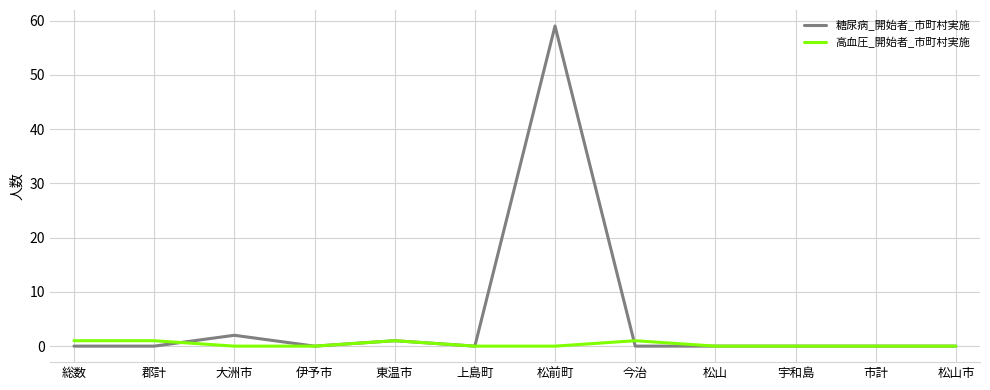

Rank the series by their maximum value, from lowest to highest.

高血圧_開始者_市町村実施, 糖尿病_開始者_市町村実施